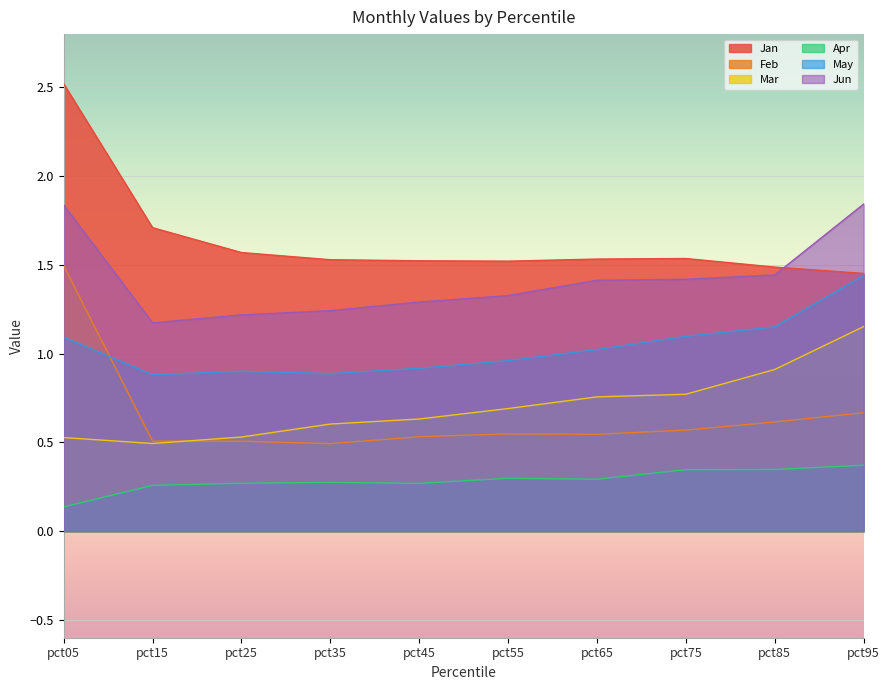

What is the difference between the second highest and second lowest values in the May series?

0.3